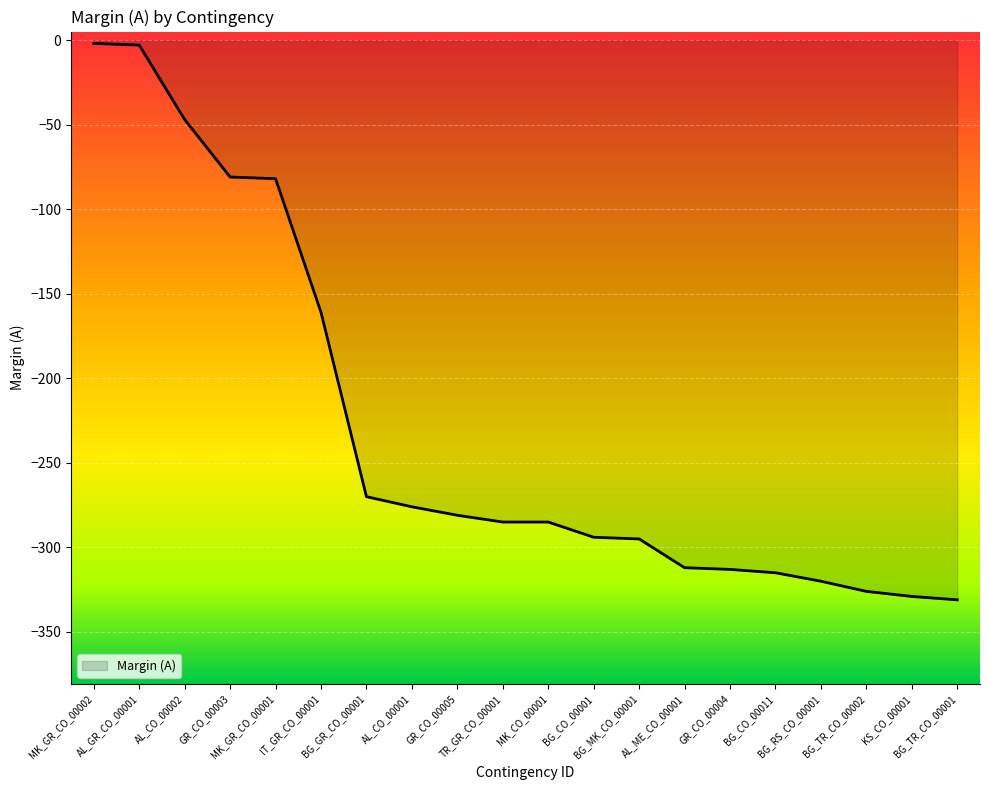

What is the minimum value shown in the chart?

-331